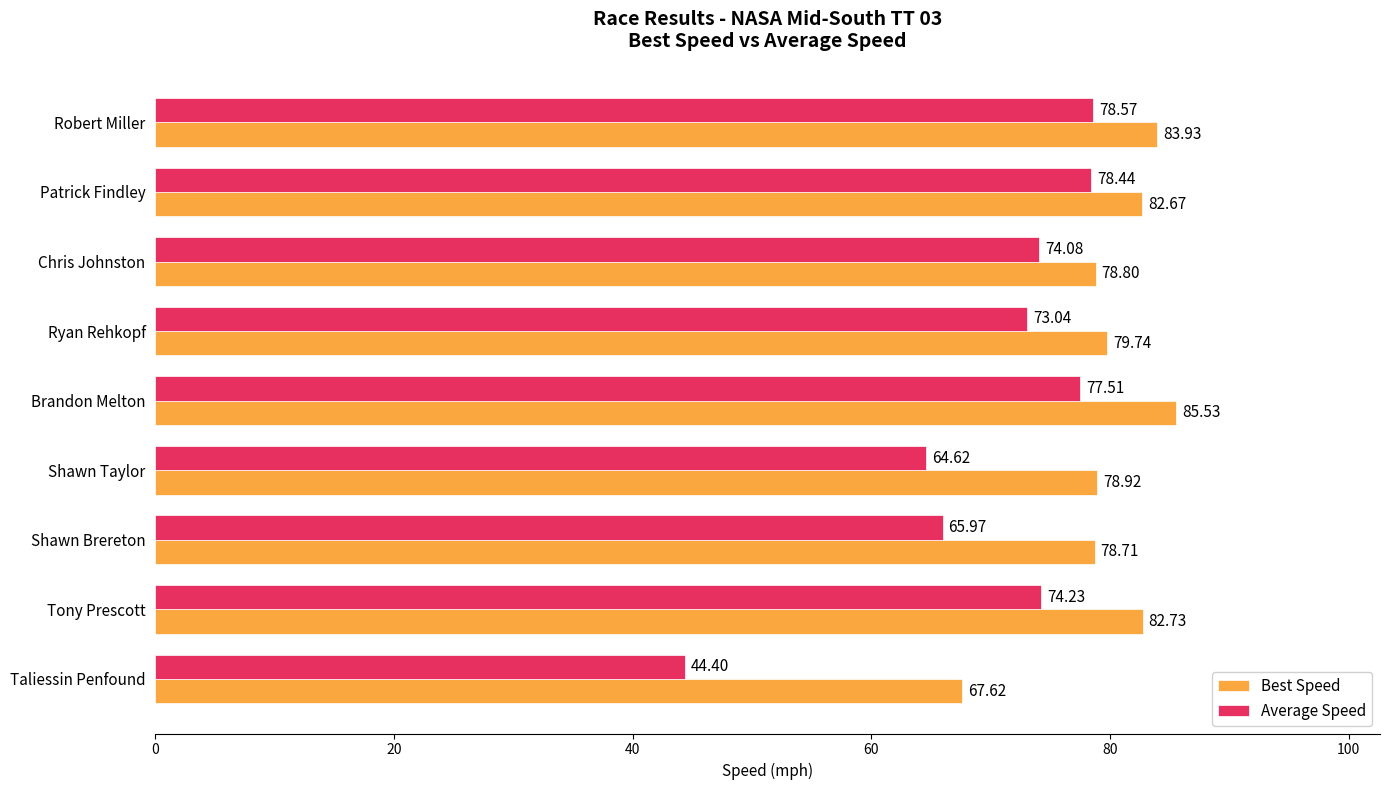

Where is Best Speed nearest to the value 76?

Shawn Brereton